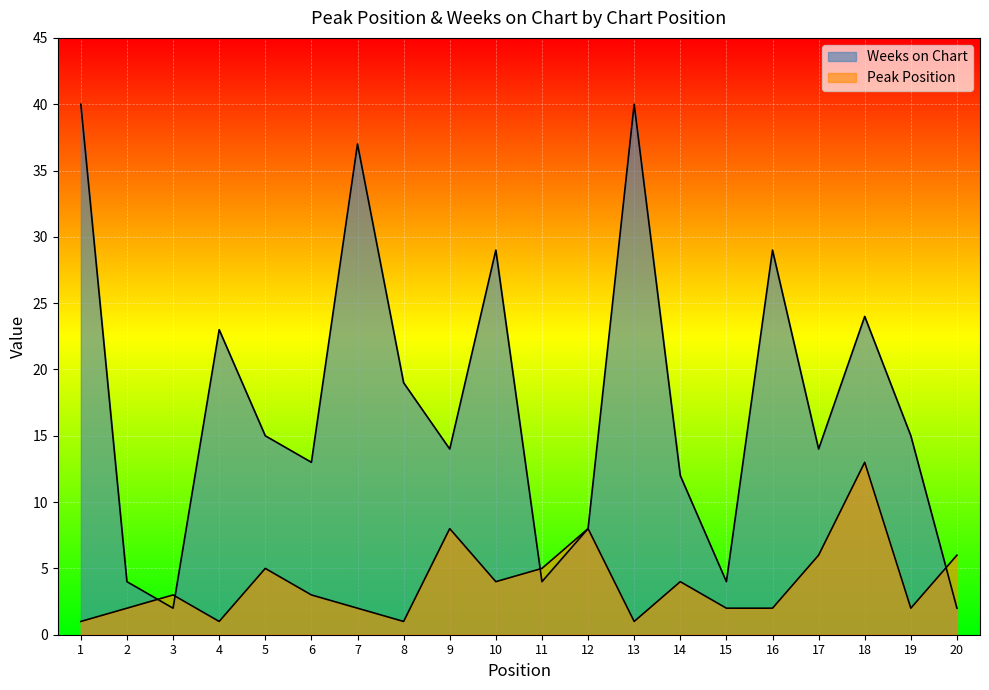

Which category has the lowest value across all series?

1